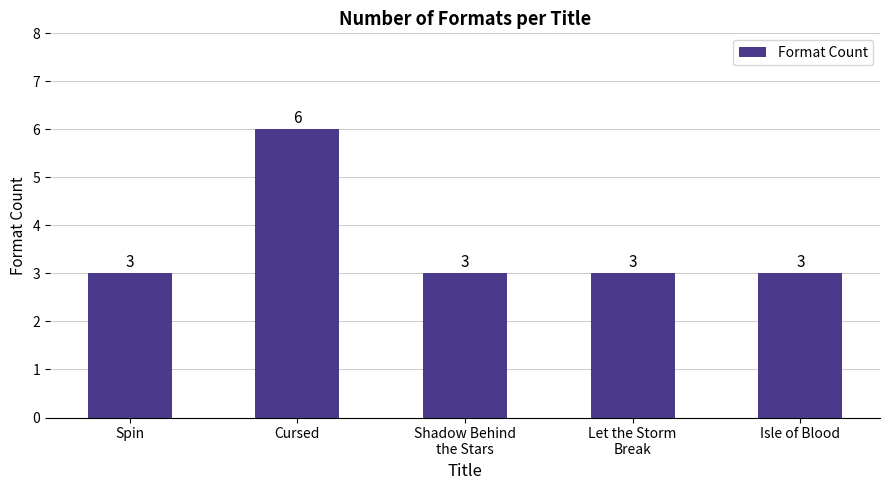

Does the chart contain any negative values?

No